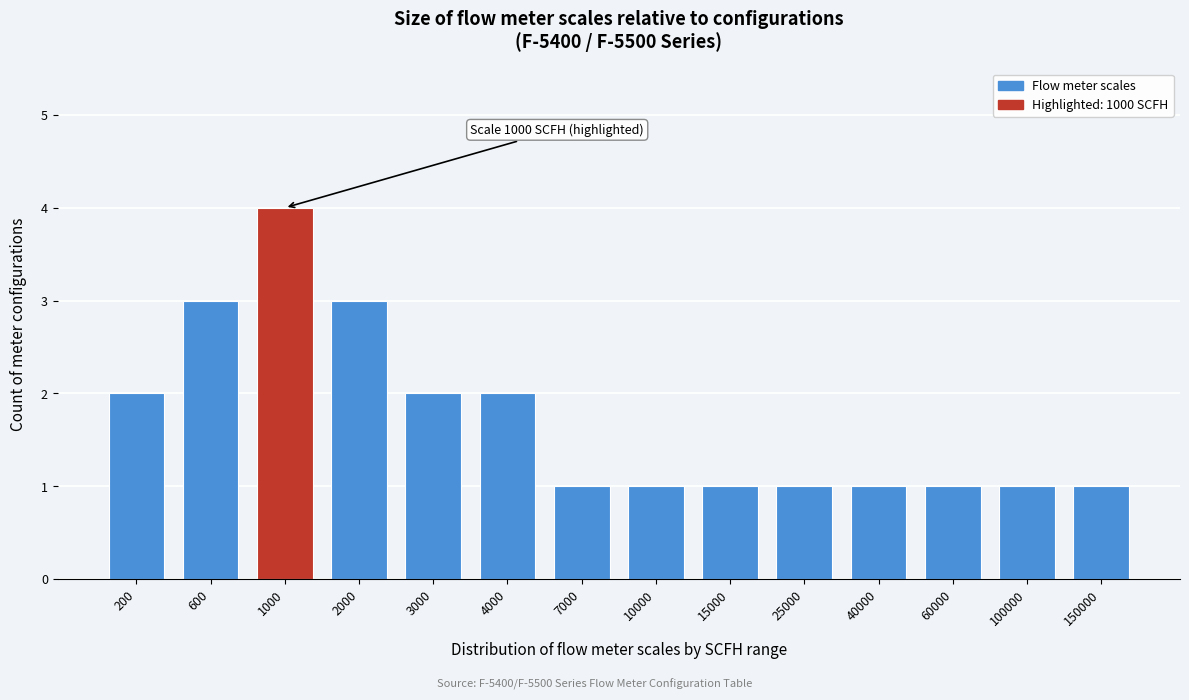

Reading left to right, extract all data points from this chart.

200=2	600=3	1000=4	2000=3	3000=2	4000=2	7000=1	10000=1	15000=1	25000=1	40000=1	60000=1	100000=1	150000=1